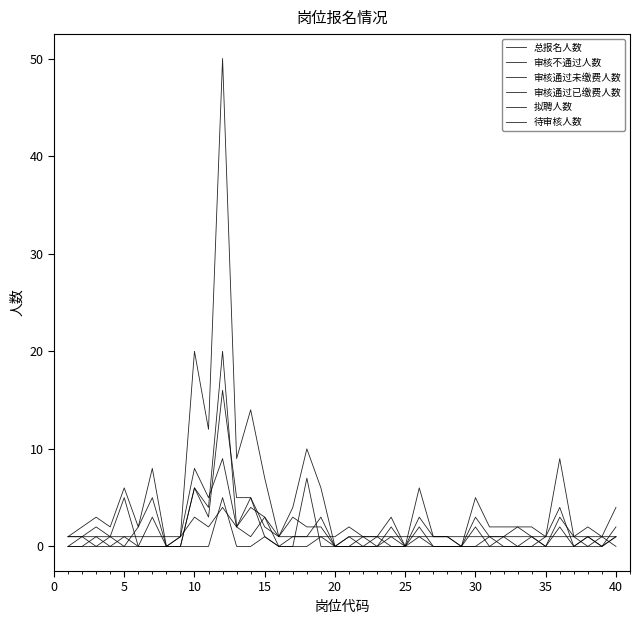

Does the chart have visible grid lines?

No